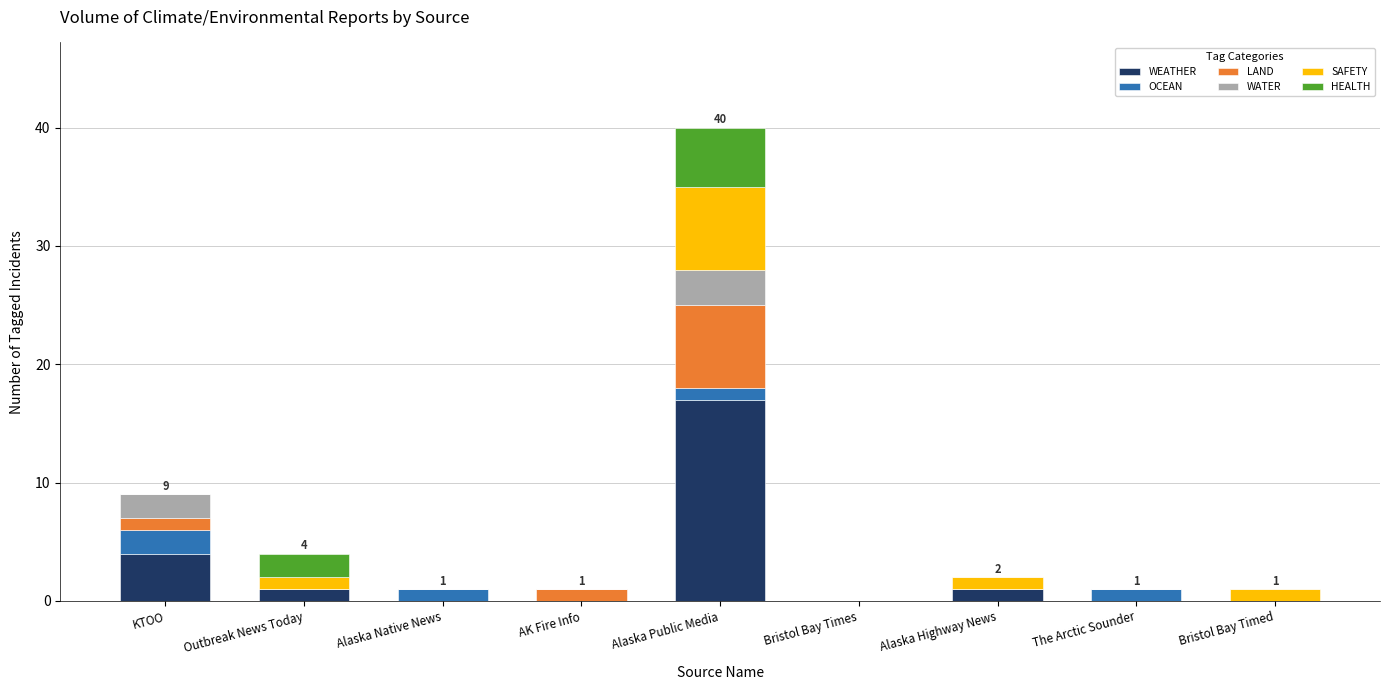

At which category is the sum across all series the highest?

Alaska Public Media